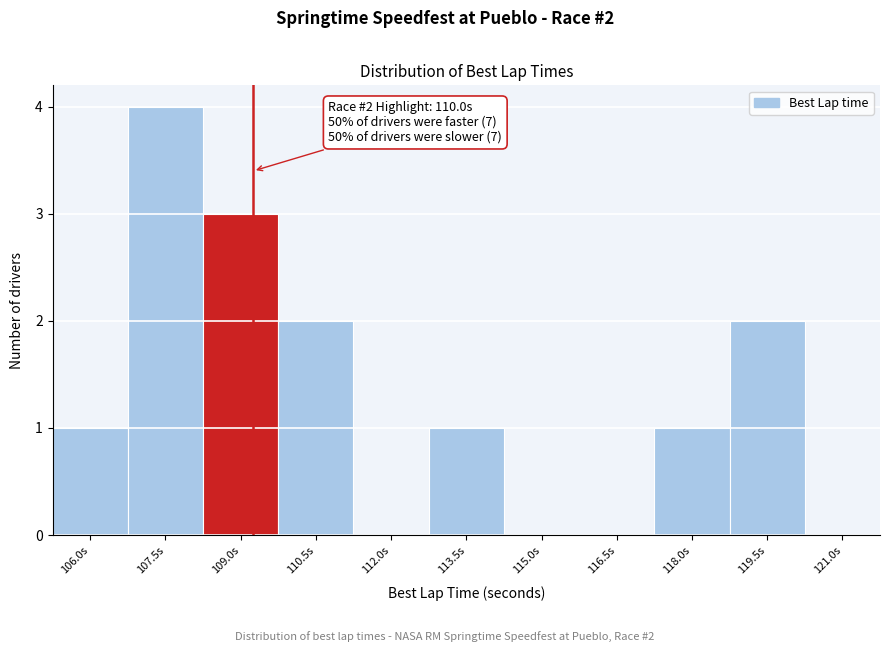

Reading right to left, list all the values displayed in this chart.

121.0s=0	119.5s=2	118.0s=1	116.5s=0	115.0s=0	113.5s=1	112.0s=0	110.5s=2	109.0s=3	107.5s=4	106.0s=1